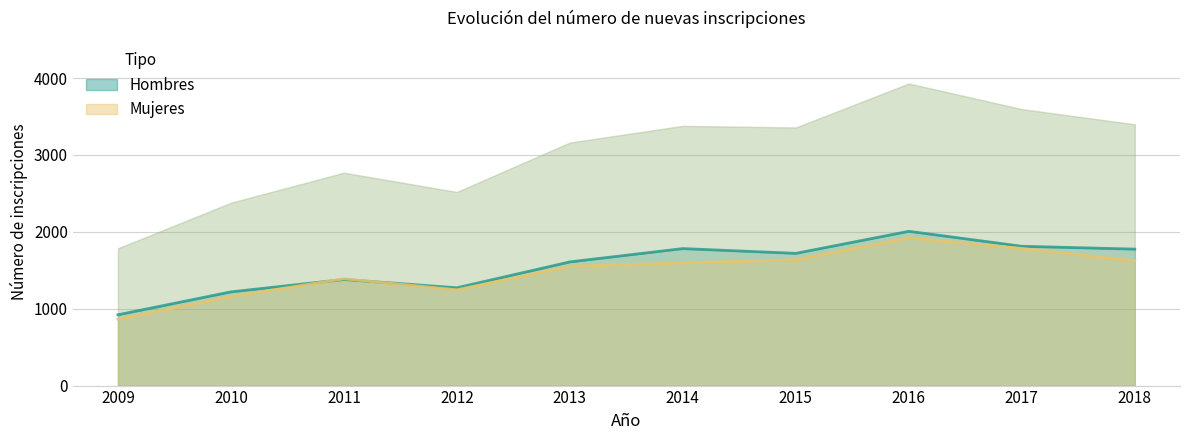

At which category is the sum across all series the highest?

2016